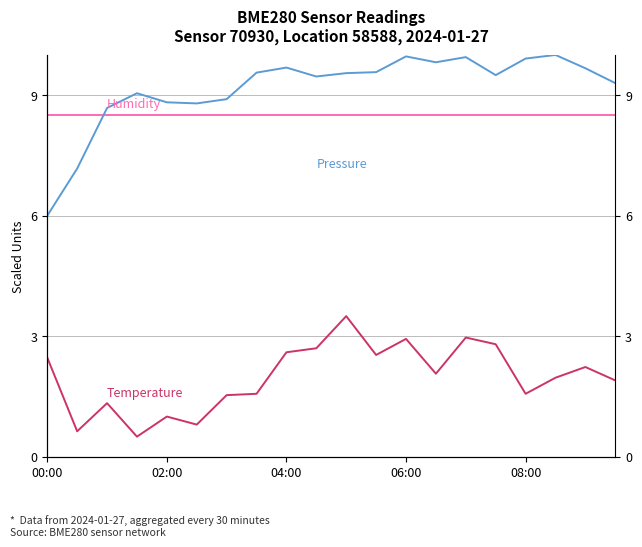

What is the label of the 1st point from the left?

00:00